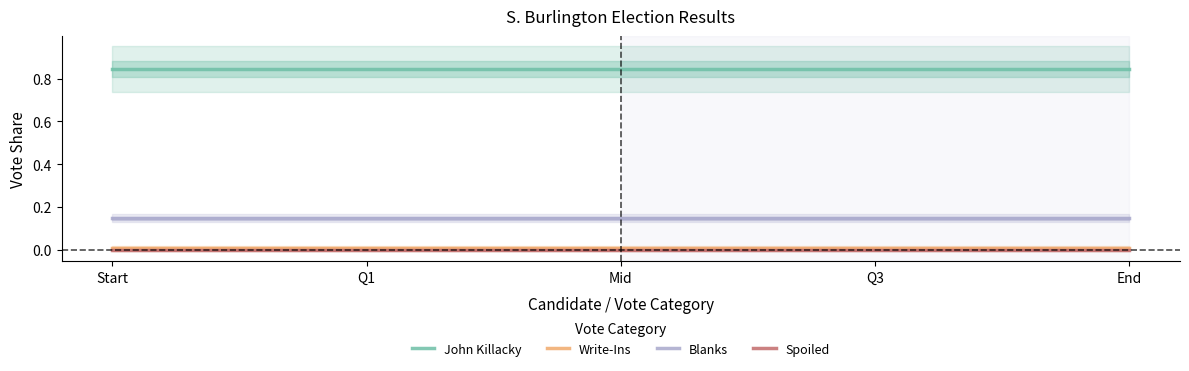

True or false: John Killacky and Spoiled cross at least once.

False